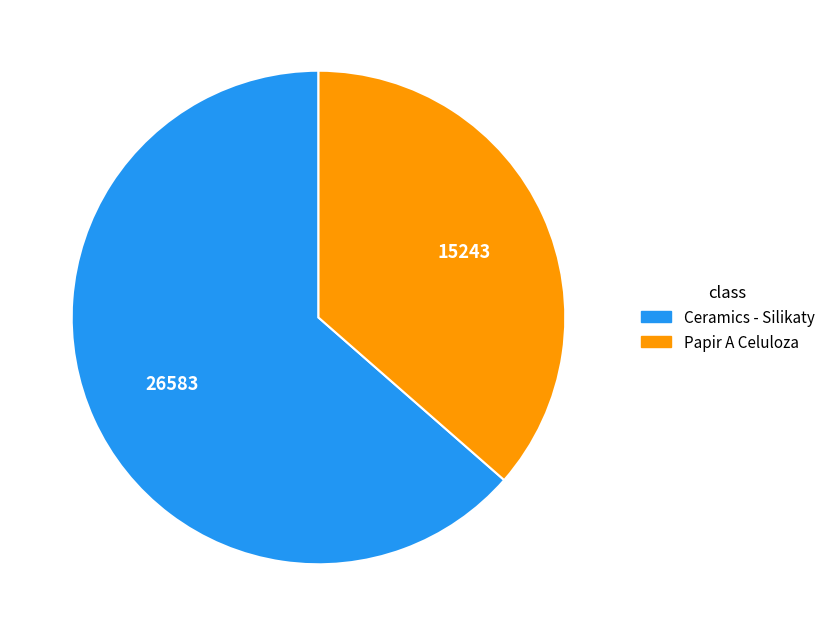

True or false: Papir A Celuloza accounts for 36% of the total.

True